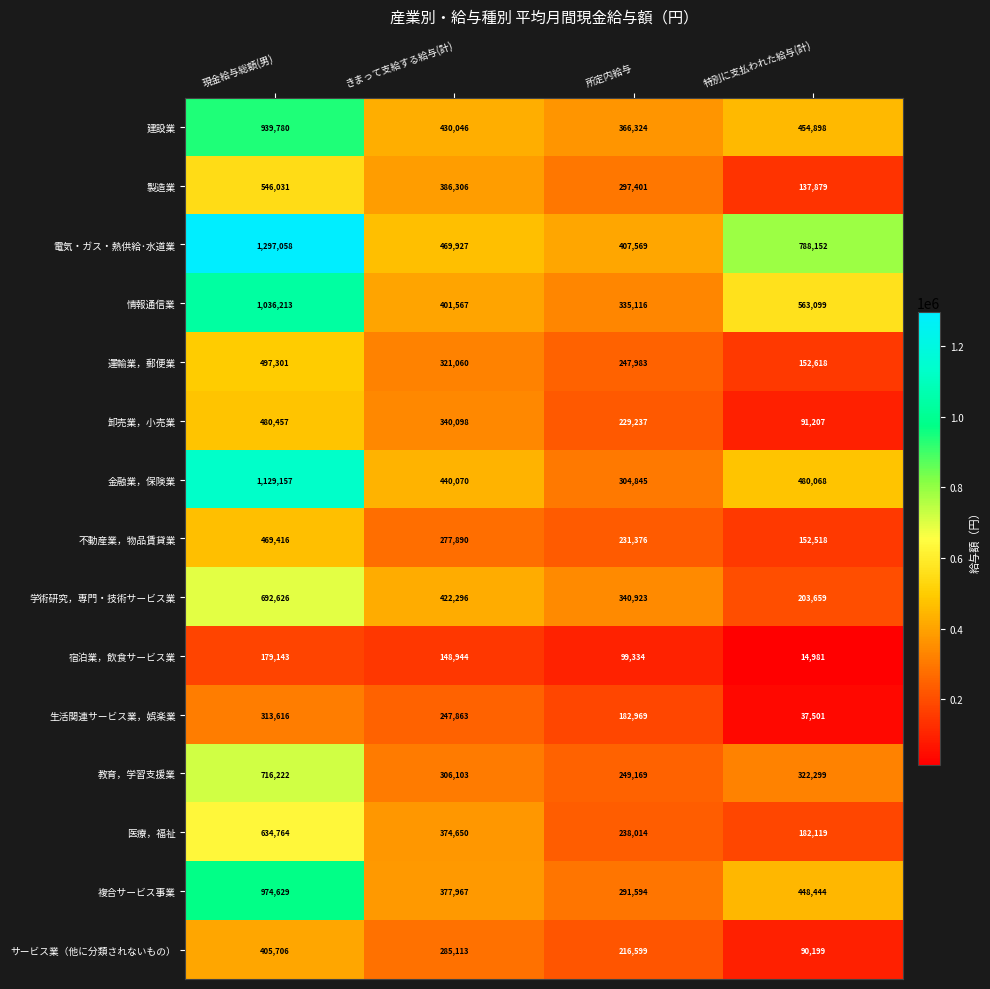

At how many categories does at least one series exceed 446115?

3